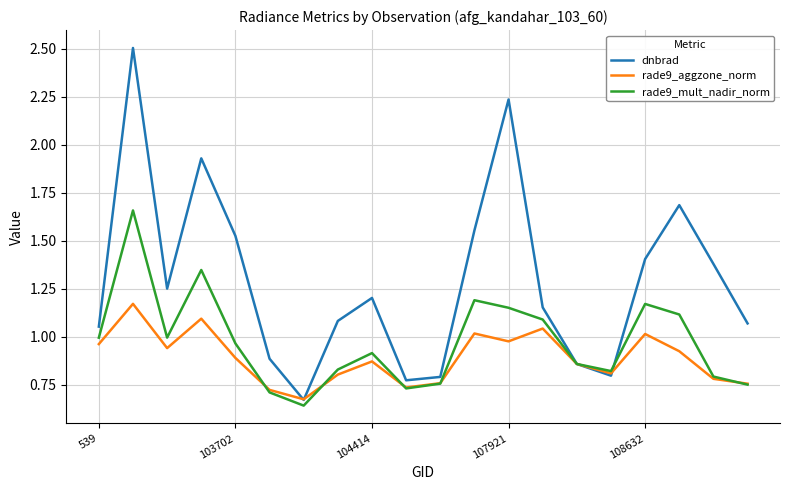

Which series has the widest spread of values?

dnbrad